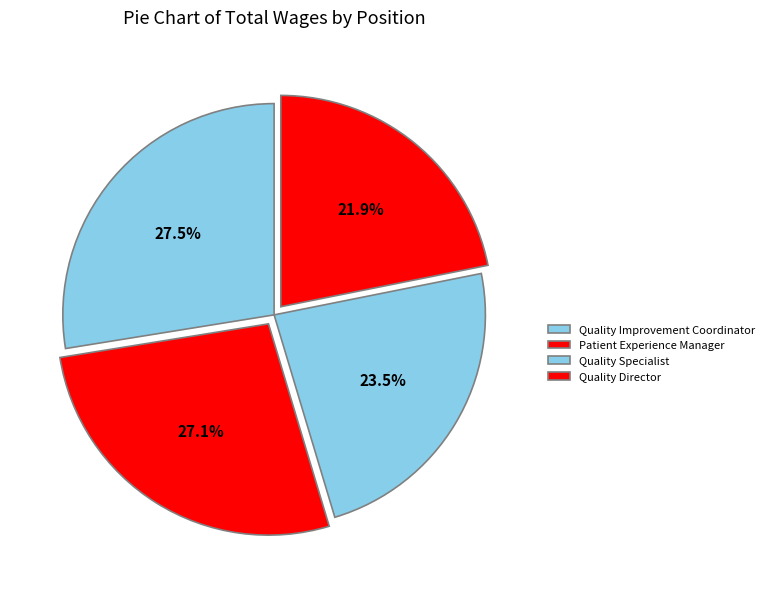

How many slices are in this pie chart?

4